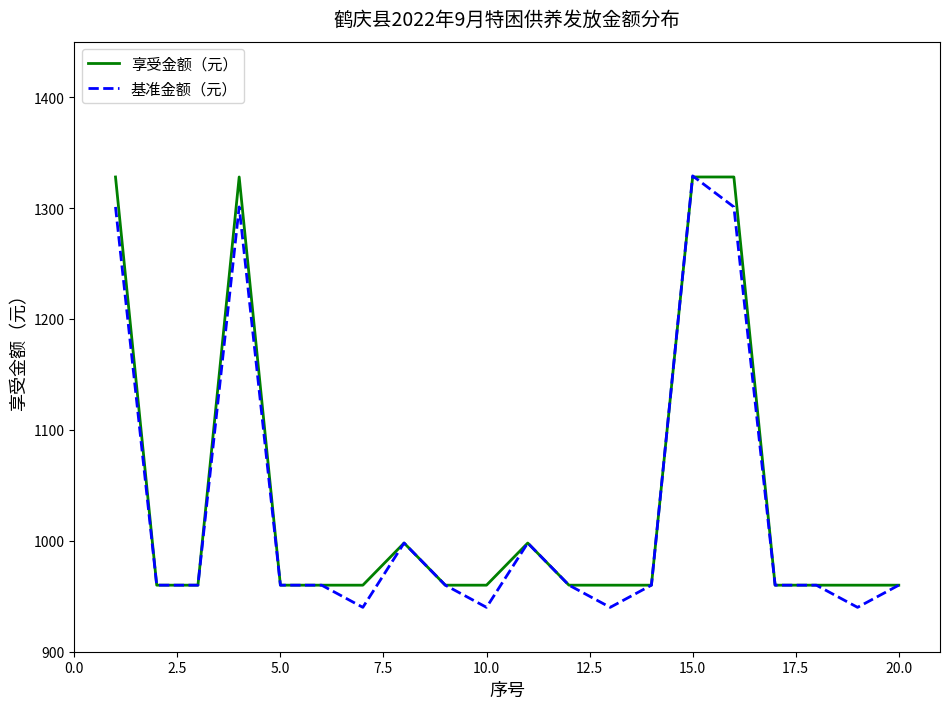

At how many categories does at least one series exceed 988?

6